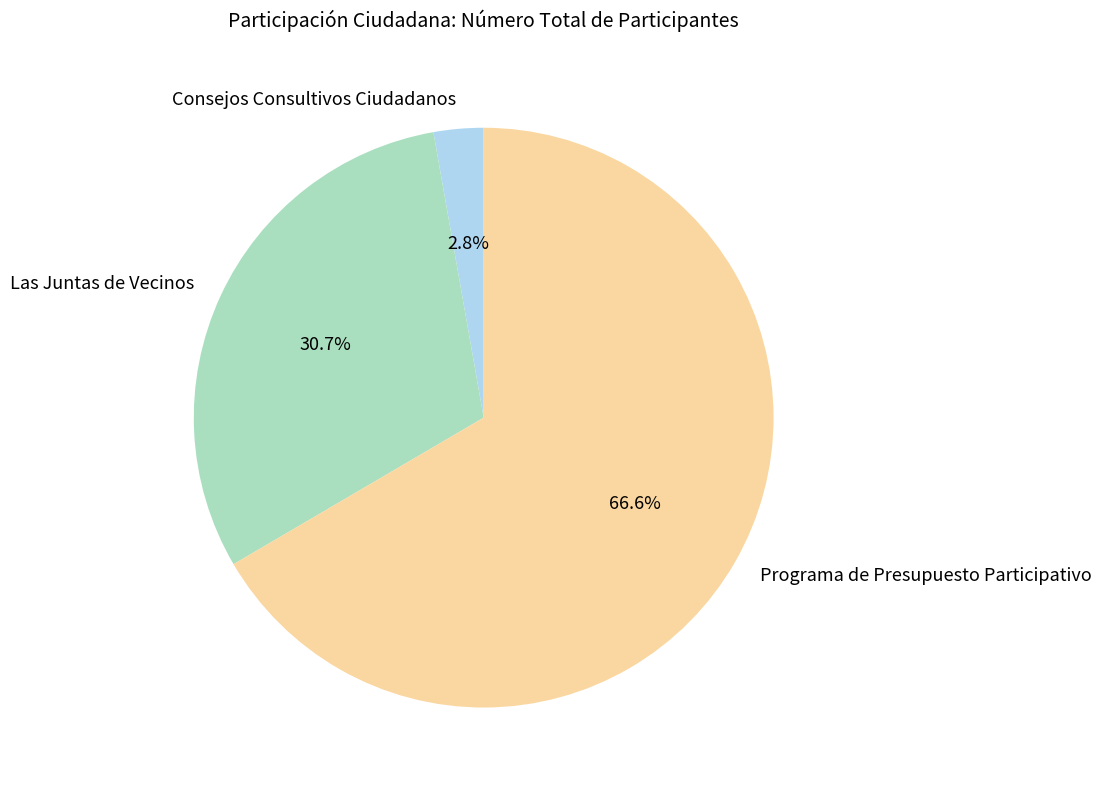

How many slices are in this pie chart?

3